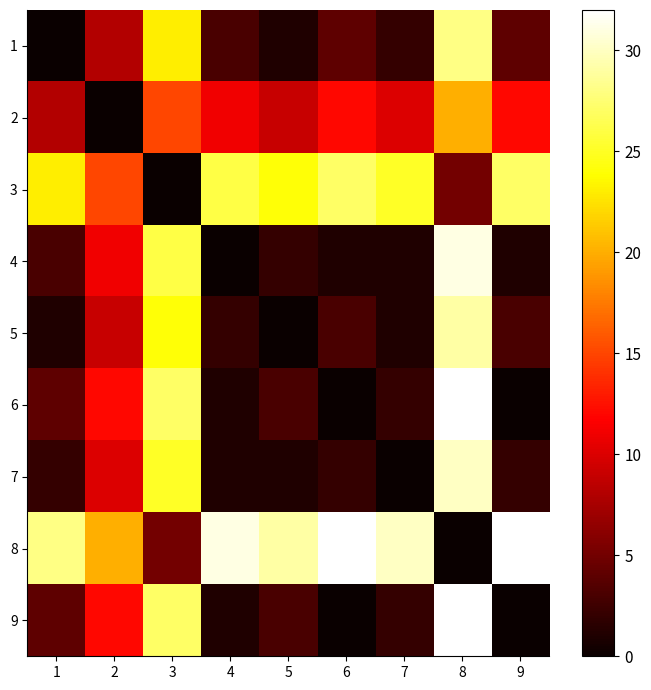

List the series in order of their peak value, highest first.

6, 8, 9, 4, 7, 5, 1, 3, 2